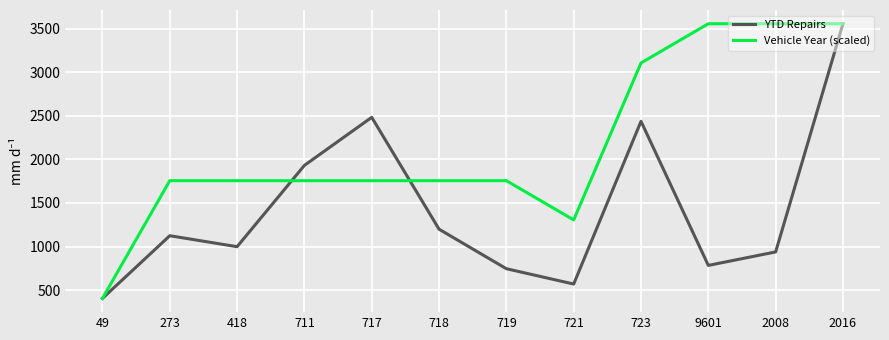

What is the difference between the maximum and minimum values in the Vehicle Year (scaled) series?

3155.0